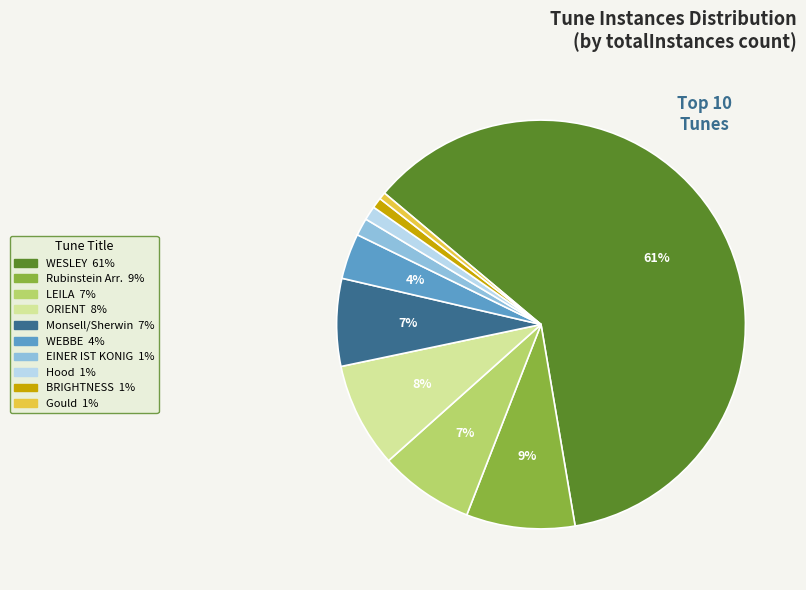

Is there a majority slice in this chart?

Yes